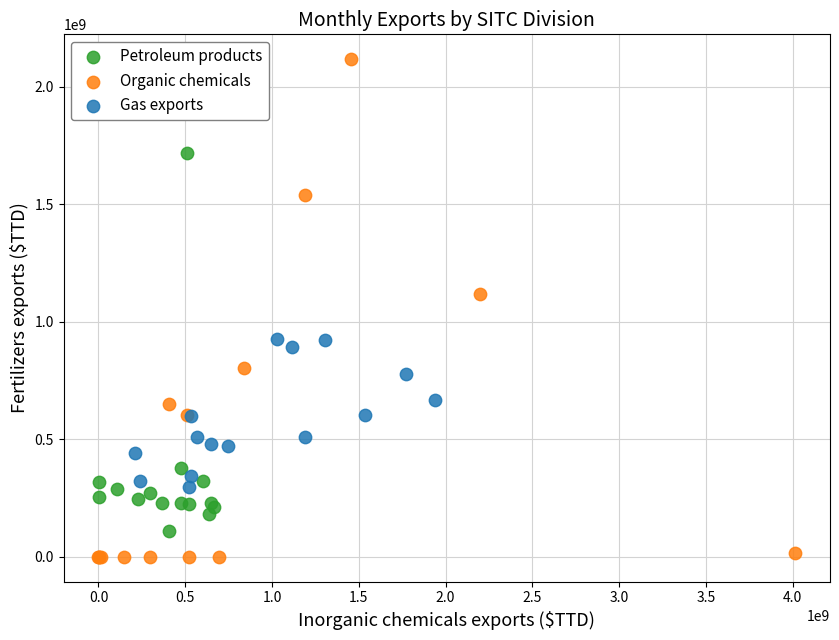

Which series contains the lowest Y value?

Organic chemicals